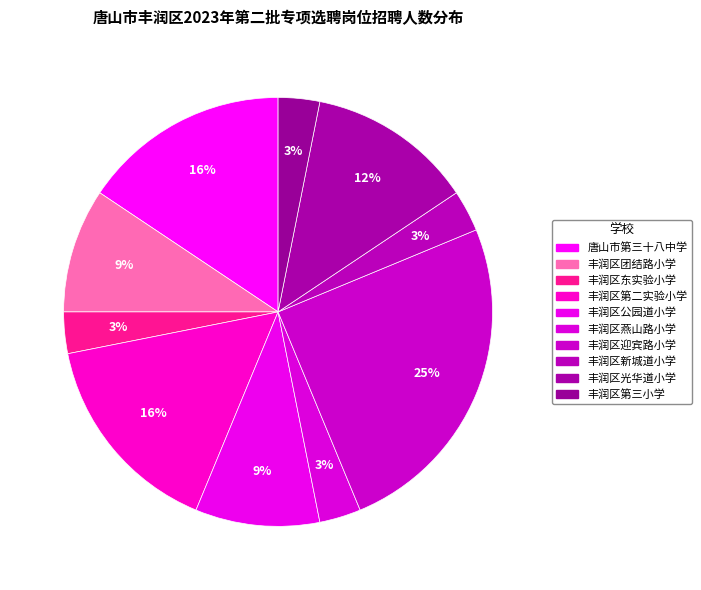

How many slices are in this pie chart?

10